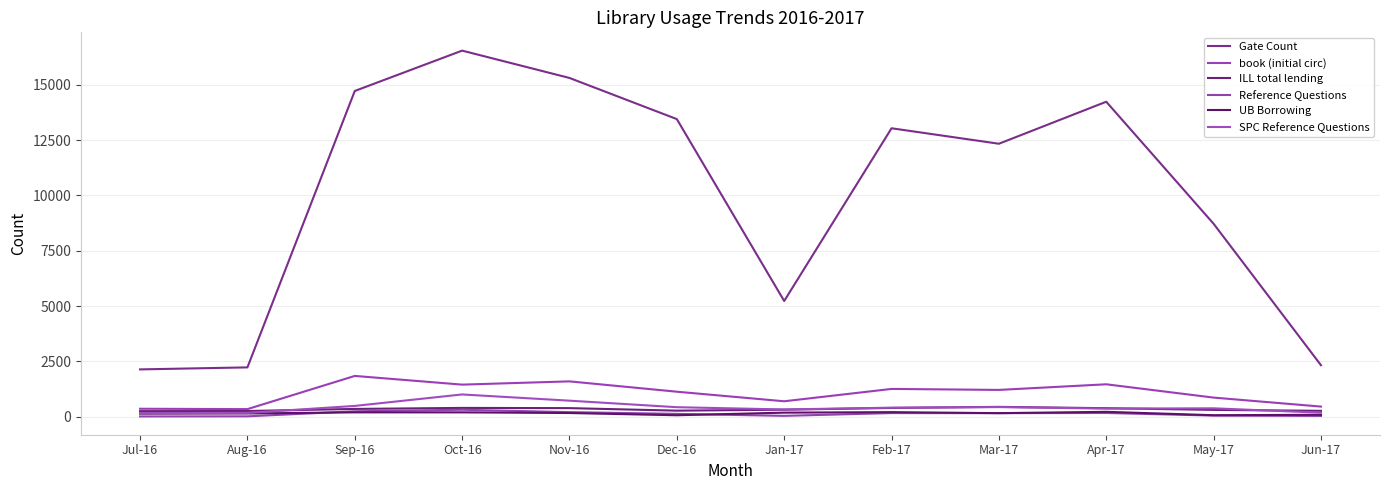

How many lines are shown in the chart?

6